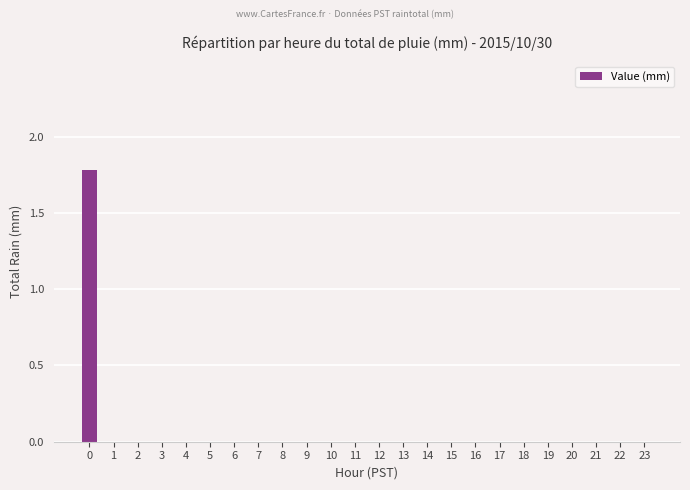

Are the bars grouped side by side (vs. stacked)?

No